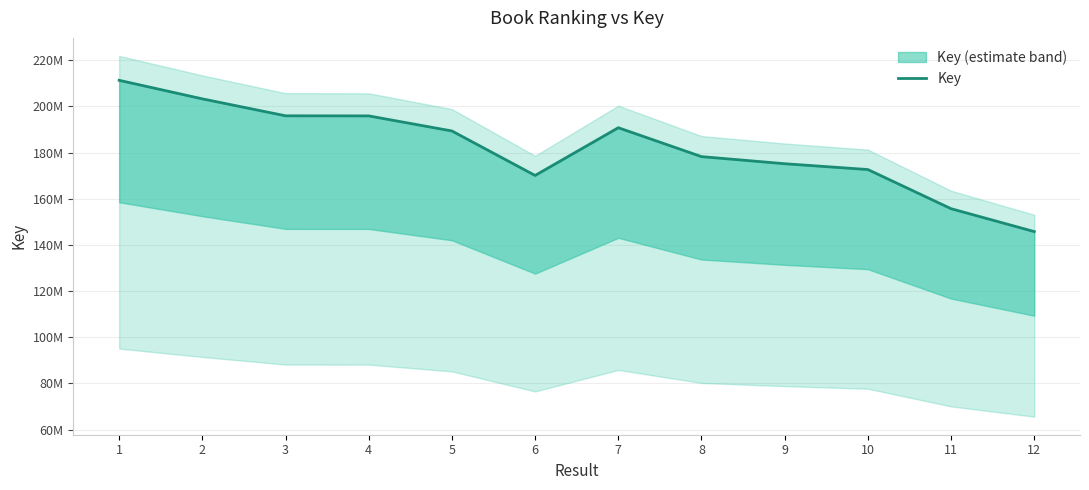

What is the value of the 9th point from the left?

175195275